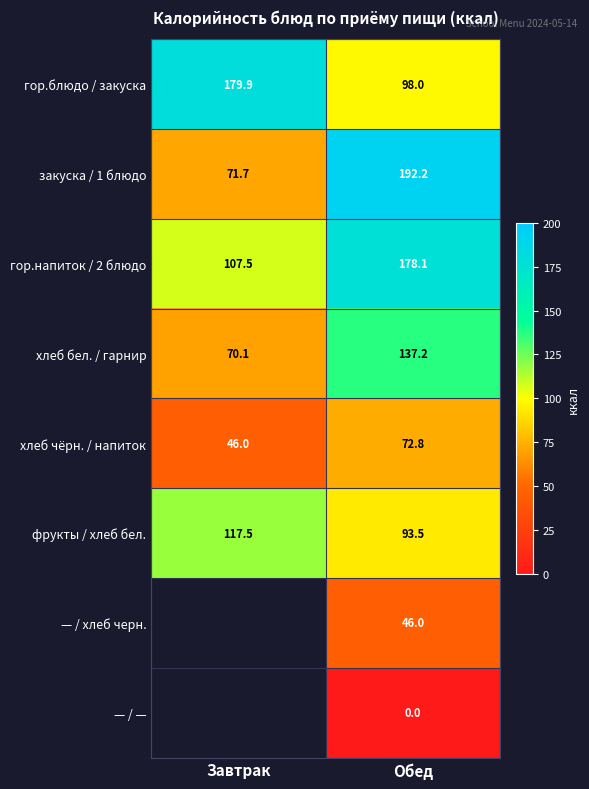

At which category does the chart reach its minimum across all series?

Обед